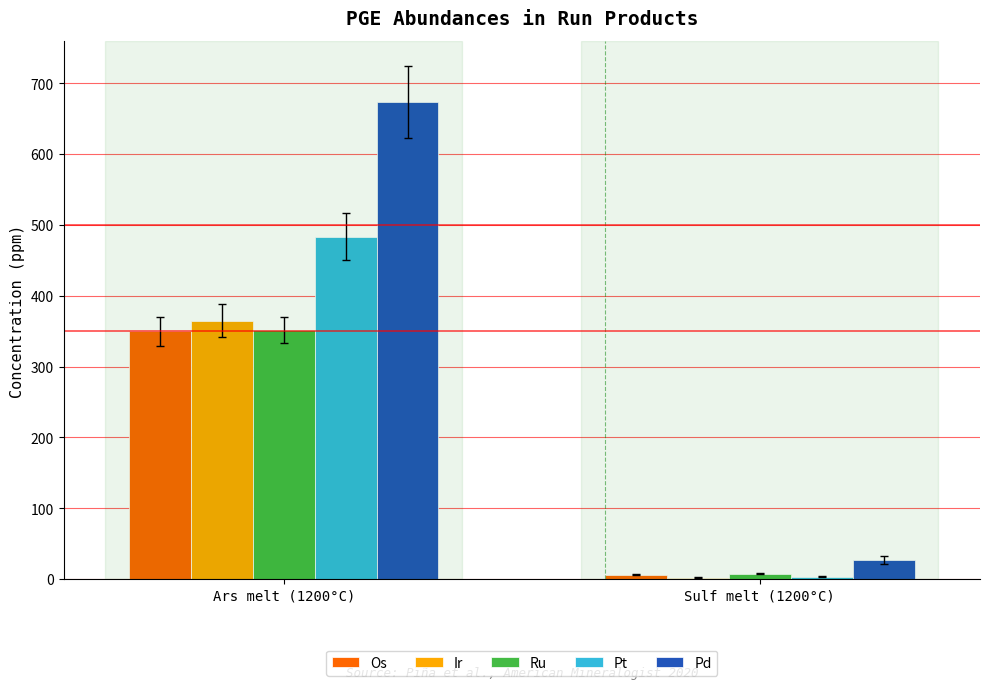

How many groups of bars are there?

2